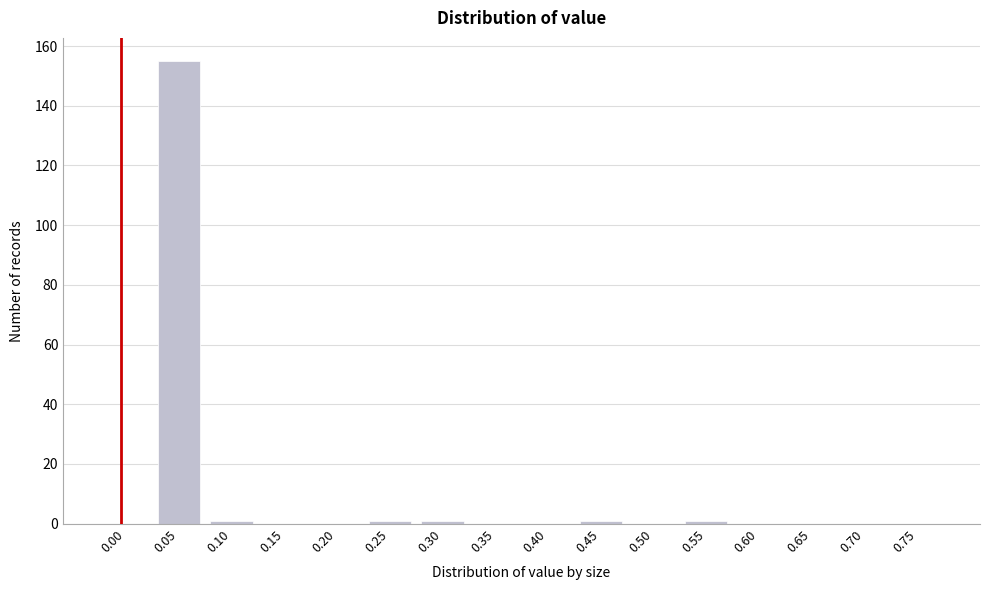

Reading left to right, extract all data points from this chart.

0.00=0	0.05=155	0.10=1	0.15=0	0.20=0	0.25=1	0.30=1	0.35=0	0.40=0	0.45=1	0.50=0	0.55=1	0.60=0	0.65=0	0.70=0	0.75=0